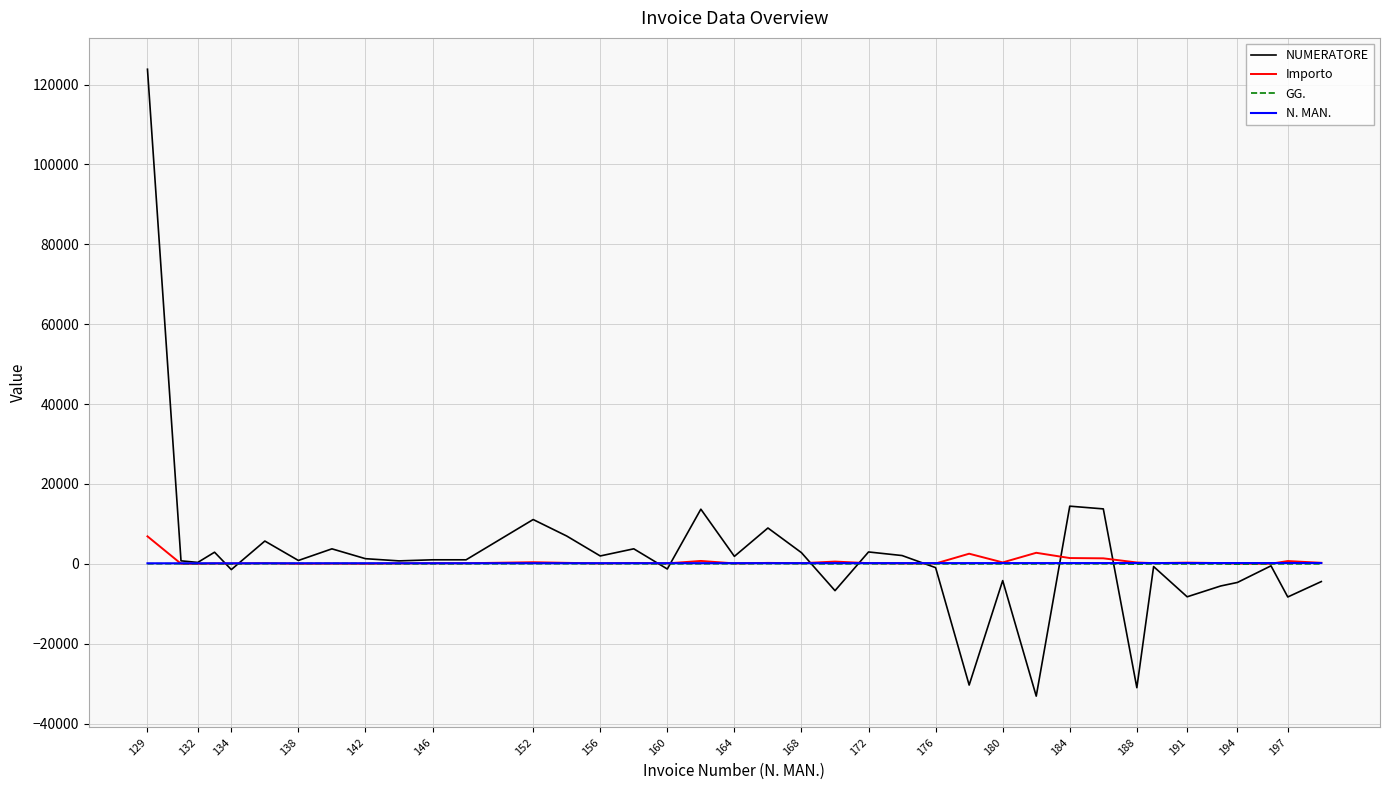

What is the greatest value displayed?

123840.0